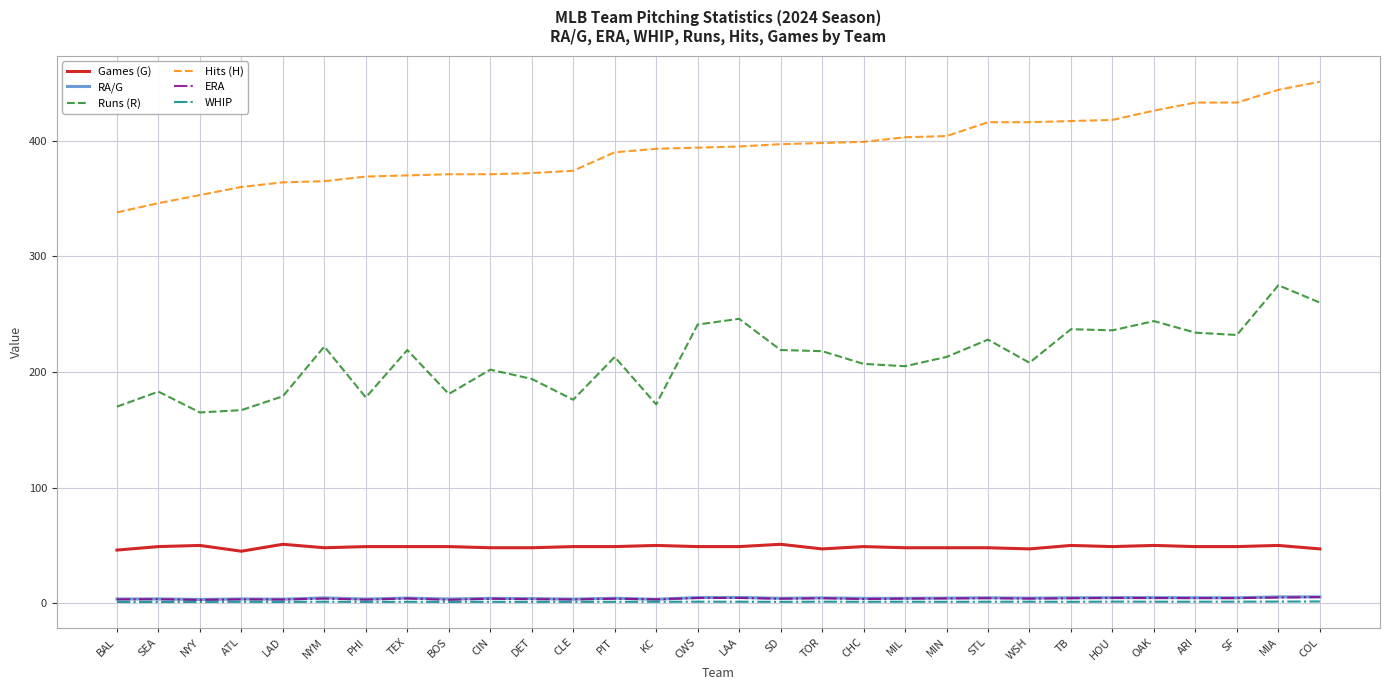

Is the value of WHIP at NYM greater than the value of Games (G) at BAL?

No